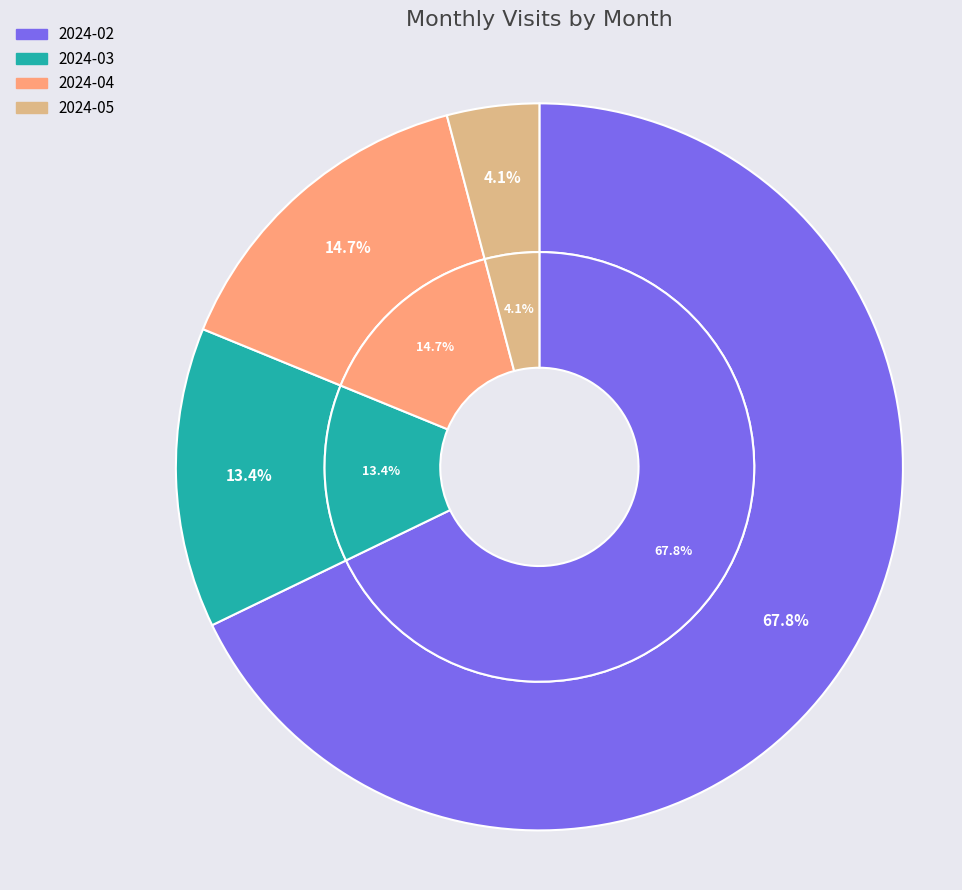

What portion of the pie excludes 2024-03?

86.6%